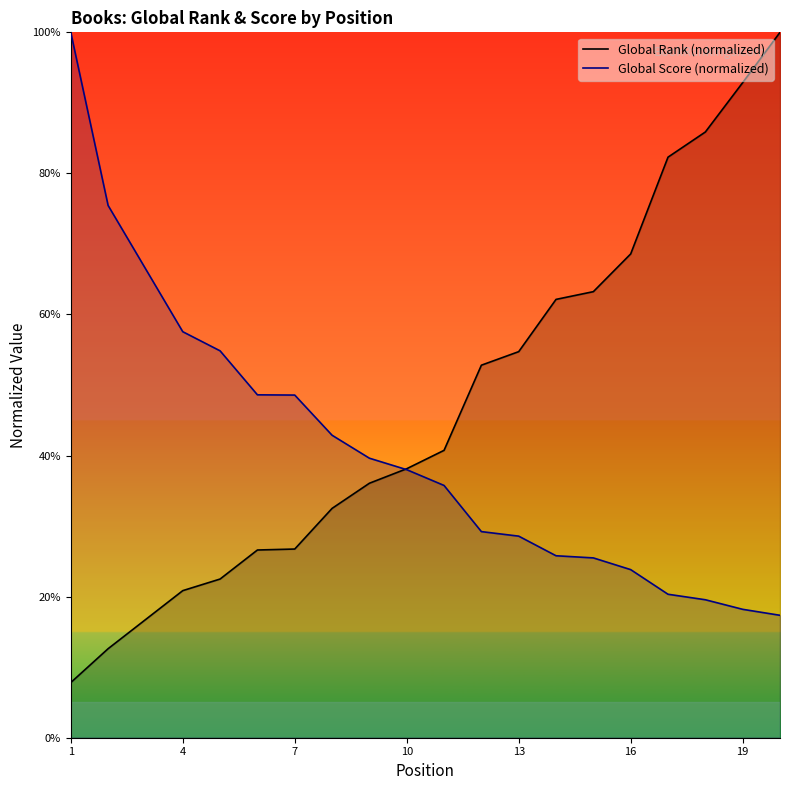

Which series has the widest spread of values?

Global Rank (normalized)